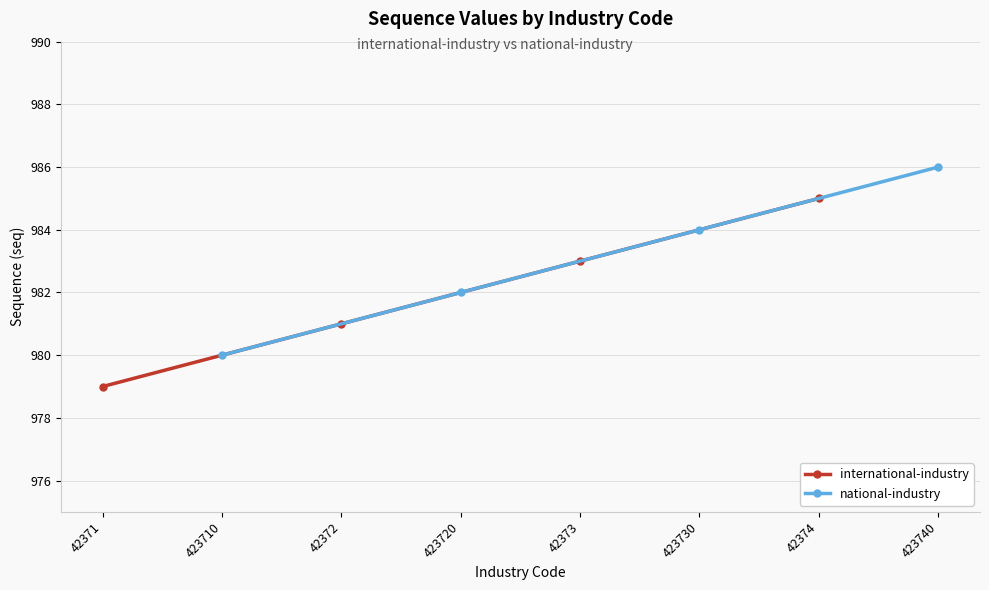

Rank the series by their maximum value, from highest to lowest.

national-industry, international-industry